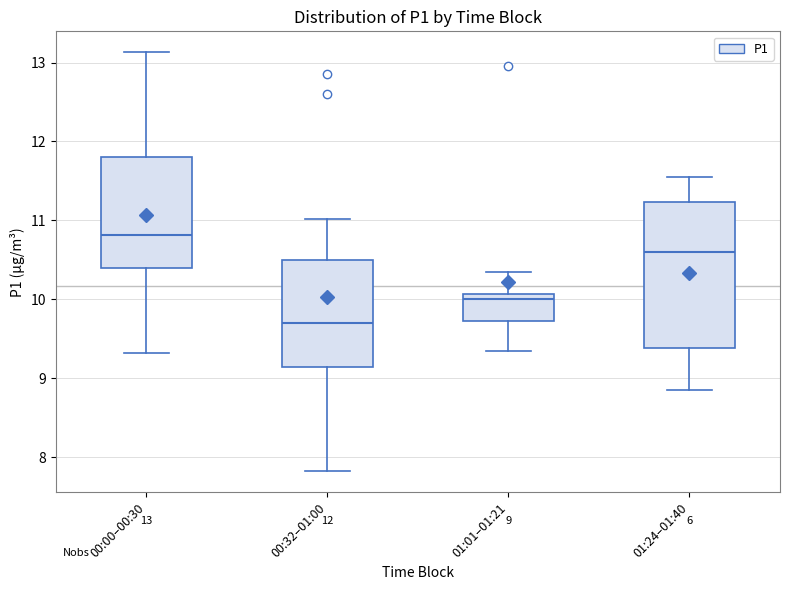

Which box is the tallest, from its lower edge to its upper edge?

01:24–01:40